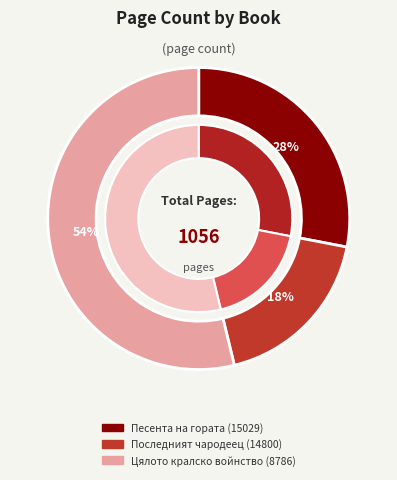

To the nearest percent, what is the difference between the Последният чародеец (14800) and Песента на гората (15029) slice percentages?

10%